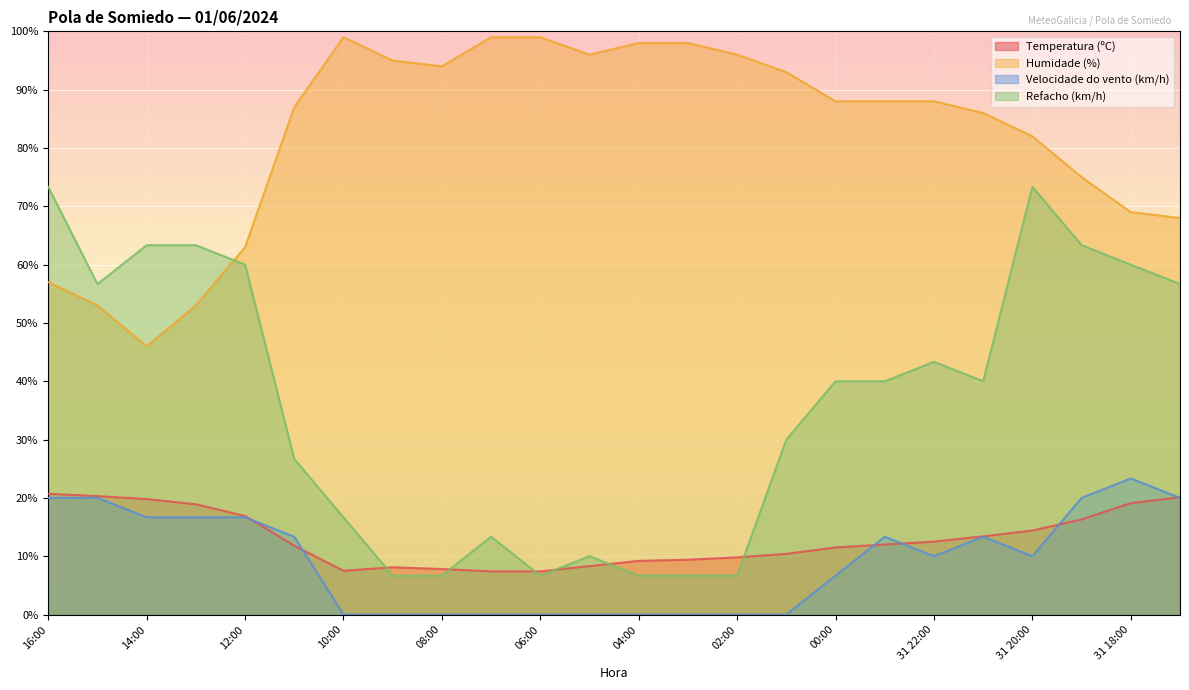

At which category does the chart reach its minimum across all series?

10:00